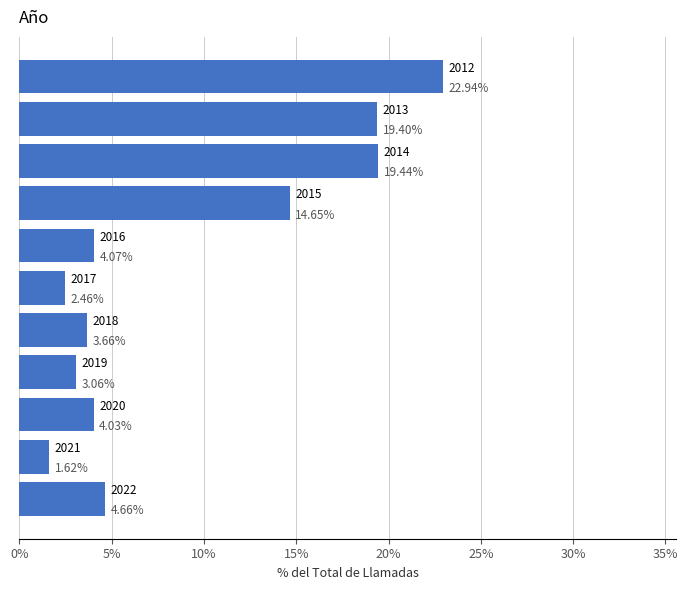

What is the average value?

9.1